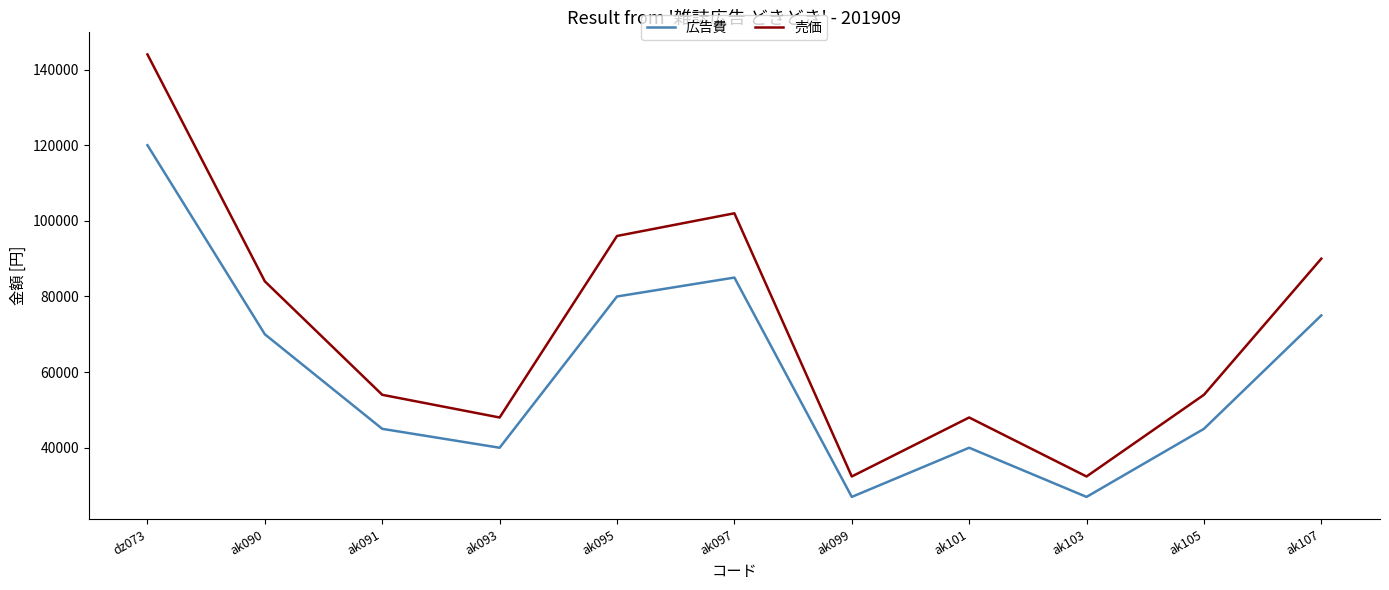

What is the maximum value shown in the chart?

144000